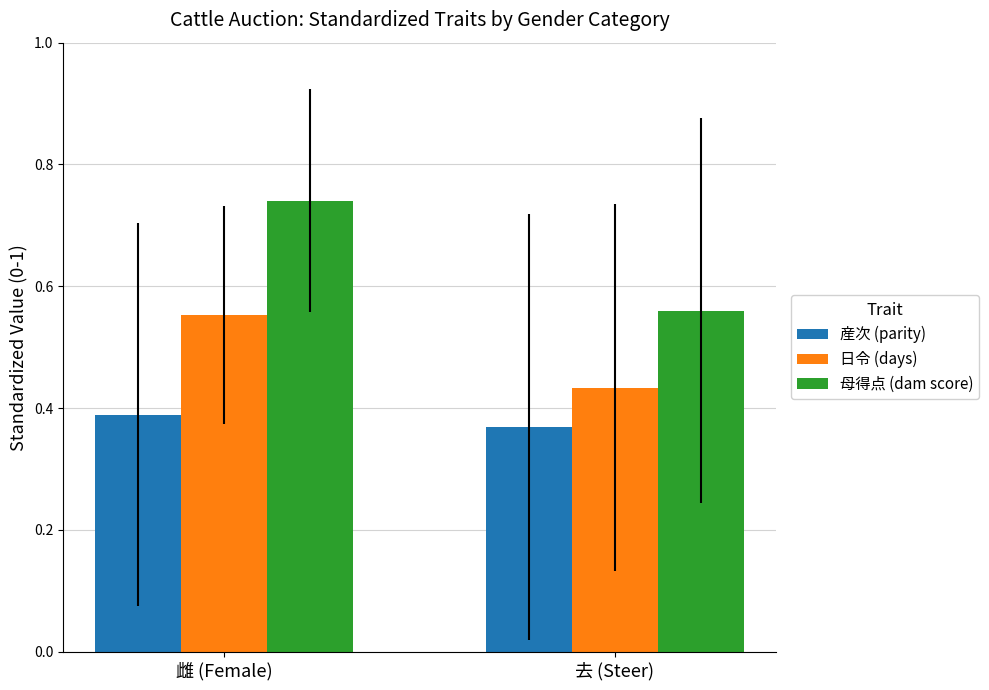

How many groups of bars are there?

2